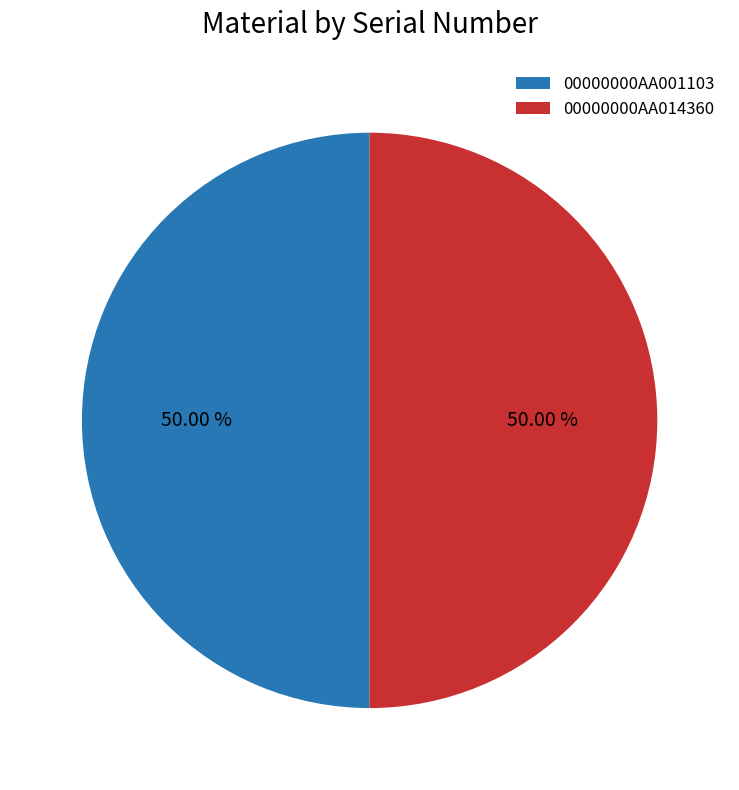

Approximately how many times larger is the value at 00000000AA014360 compared to 00000000AA001103?

1.0